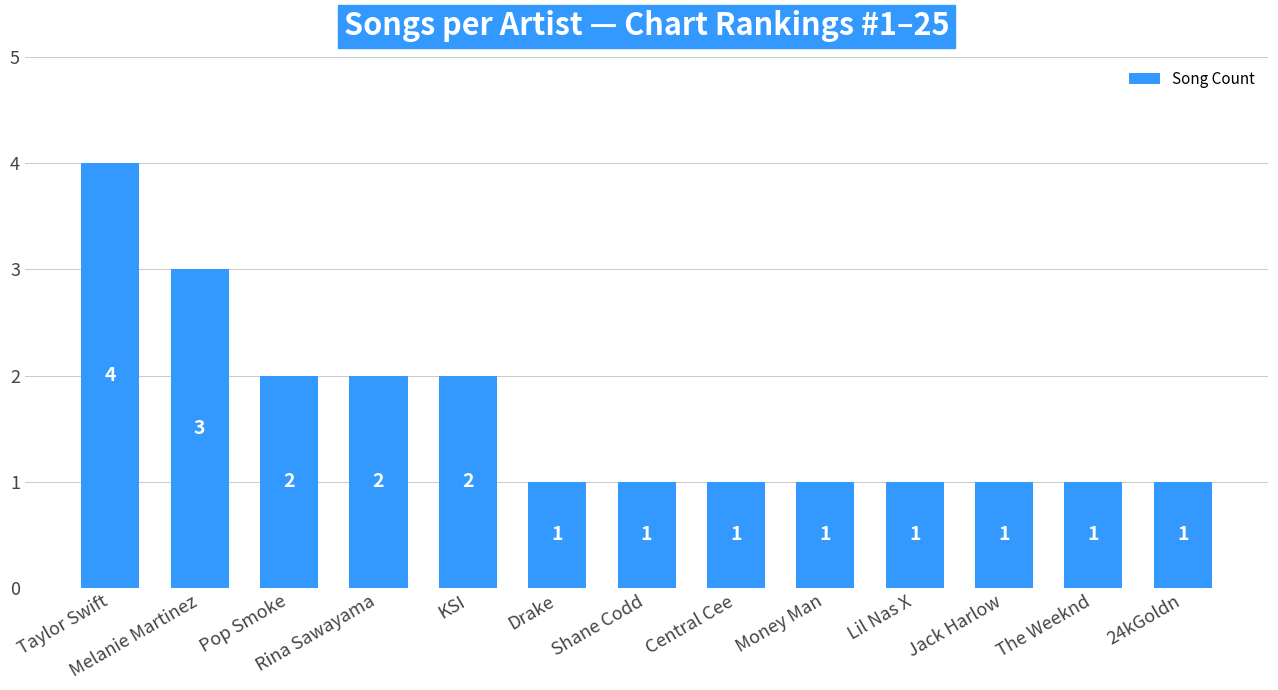

Is it true that the value at Melanie Martinez is 3?

True